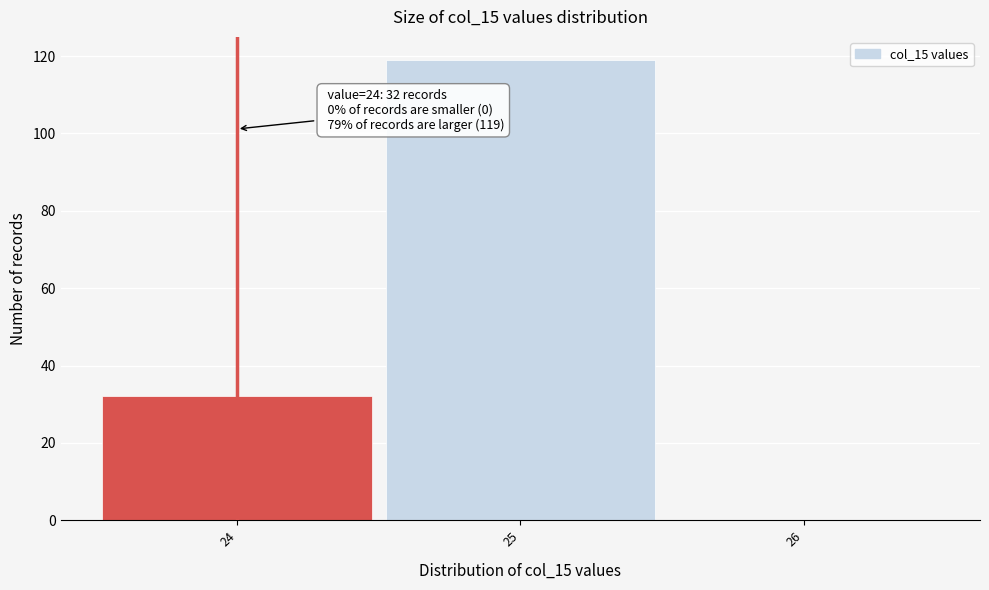

Reading left to right, what are all the values shown in this chart?

24=32	25=119	26=0